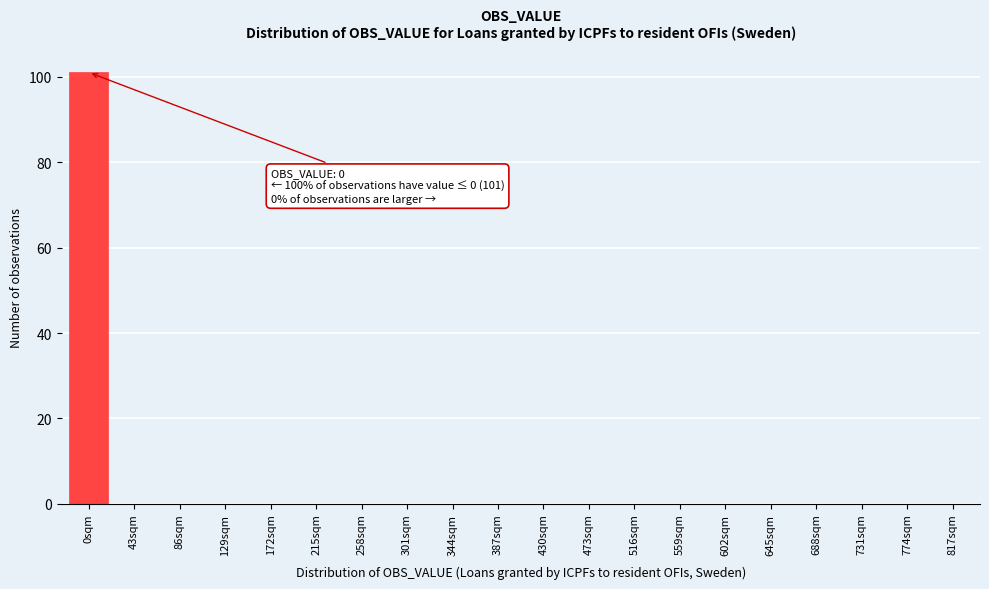

Reading right to left, what are all the values shown in this chart?

817sqm=0	774sqm=0	731sqm=0	688sqm=0	645sqm=0	602sqm=0	559sqm=0	516sqm=0	473sqm=0	430sqm=0	387sqm=0	344sqm=0	301sqm=0	258sqm=0	215sqm=0	172sqm=0	129sqm=0	86sqm=0	43sqm=0	0sqm=101